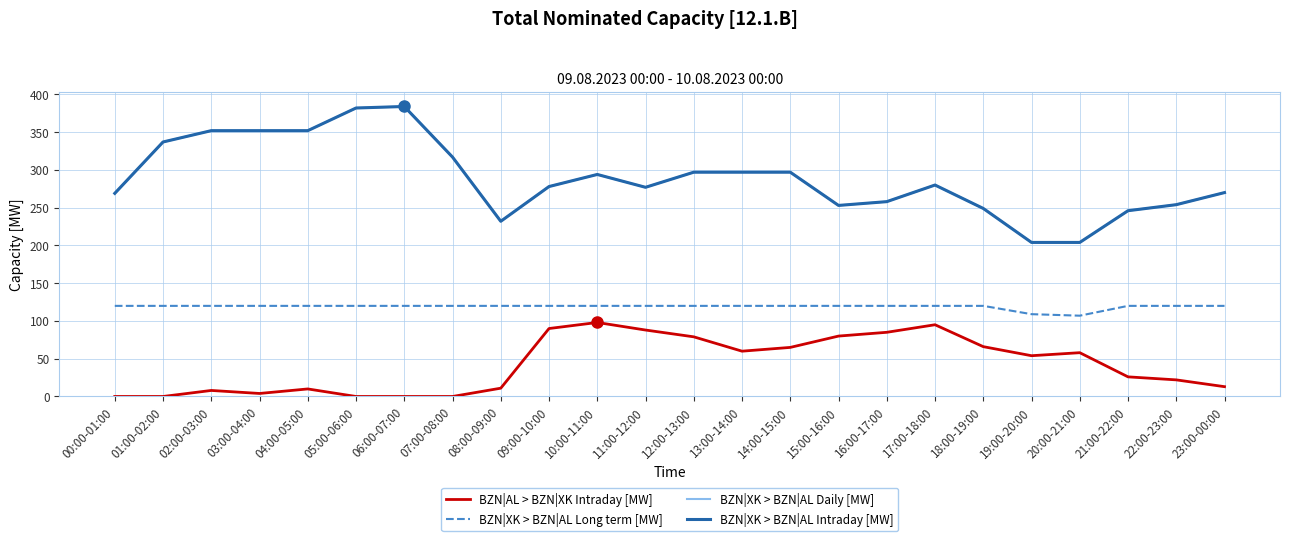

Rank the categories by BZN|XK > BZN|AL Daily [MW] value from highest to lowest.

06:00-07:00, 05:00-06:00, 02:00-03:00, 03:00-04:00, 04:00-05:00, 01:00-02:00, 07:00-08:00, 12:00-13:00, 13:00-14:00, 14:00-15:00, 10:00-11:00, 17:00-18:00, 09:00-10:00, 11:00-12:00, 23:00-00:00, 00:00-01:00, 16:00-17:00, 22:00-23:00, 15:00-16:00, 18:00-19:00, 21:00-22:00, 08:00-09:00, 19:00-20:00, 20:00-21:00